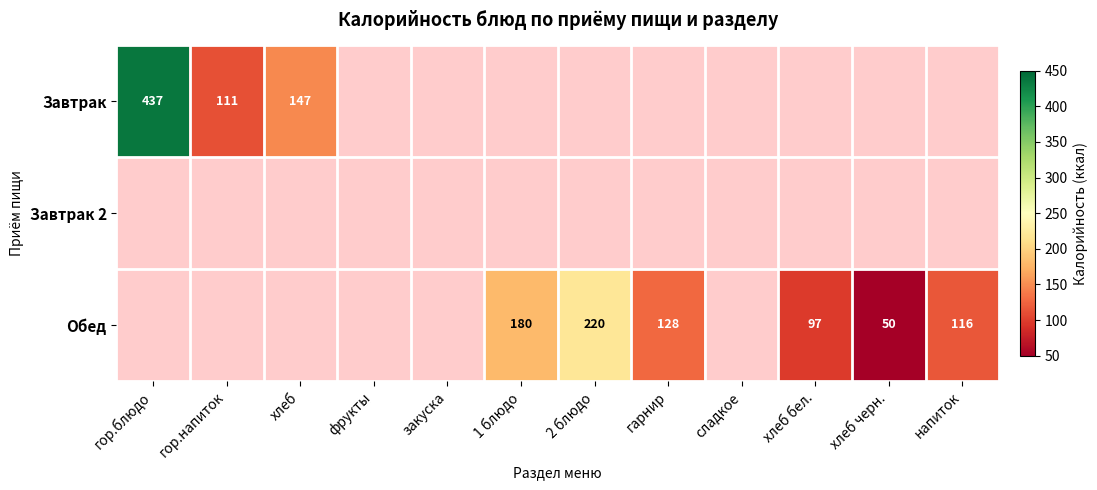

Count the Обед values in the range 97 to 116.

2